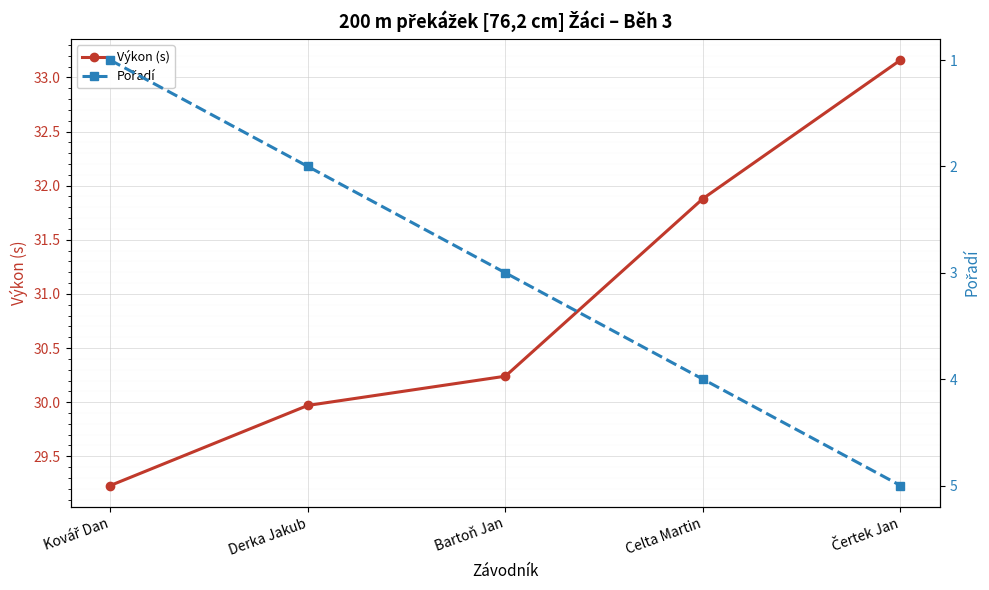

What is the label of the 2nd point from the left?

Derka Jakub